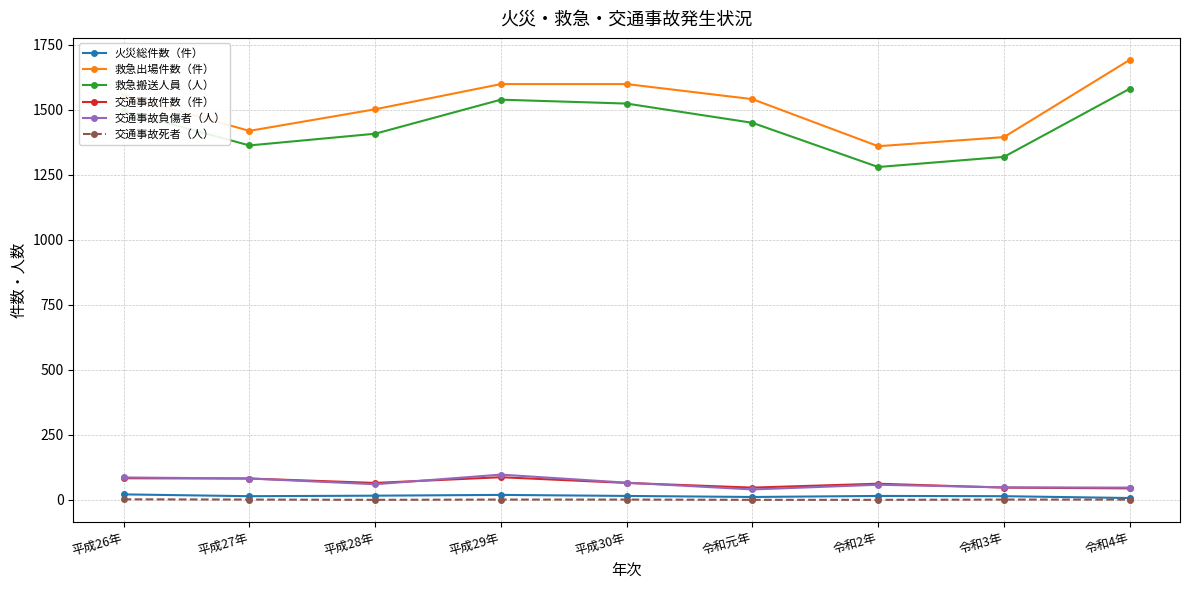

How many interior local peaks does the 救急搬送人員（人） series have?

1